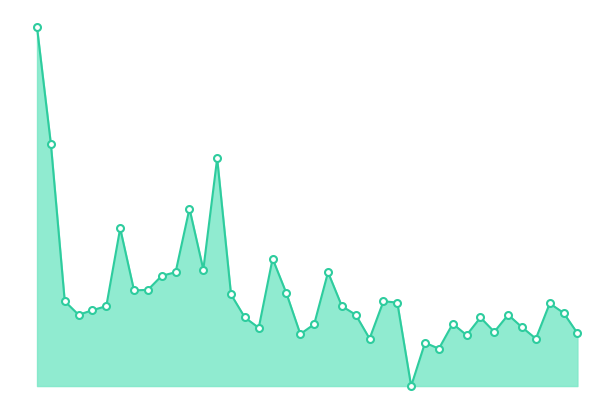

Read the value at 31.

1.9